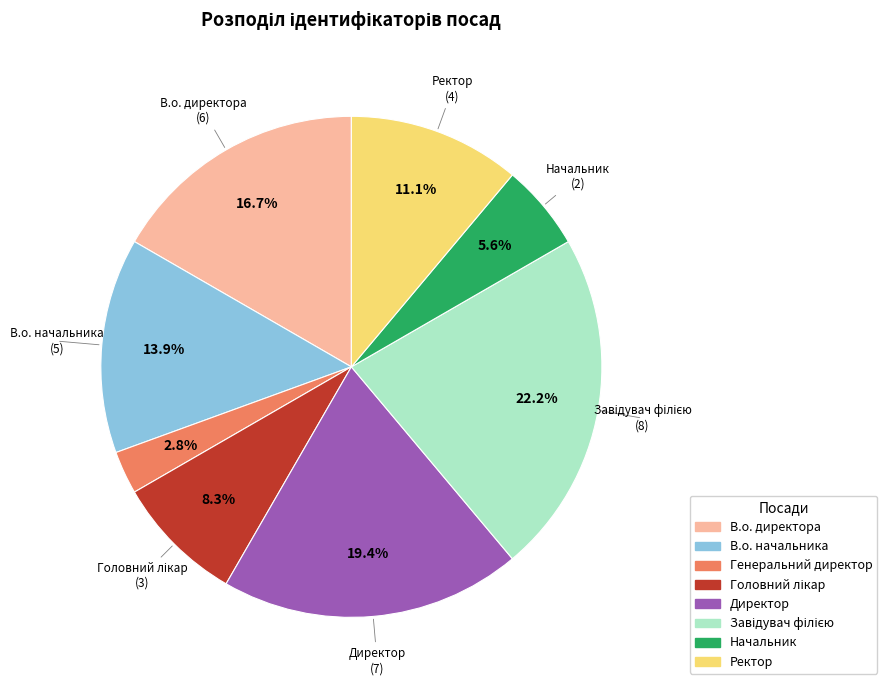

Does Ректор account for over 50% of the chart?

No